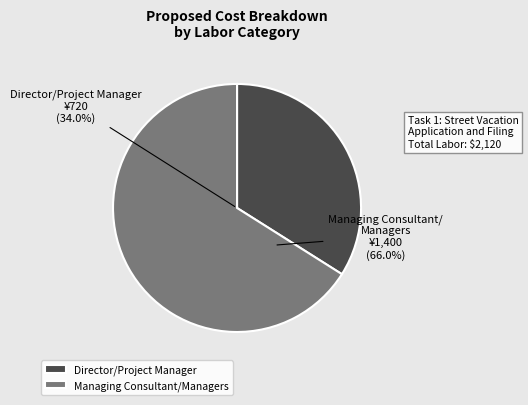

What is the largest slice in the pie chart?

Managing Consultant/Managers